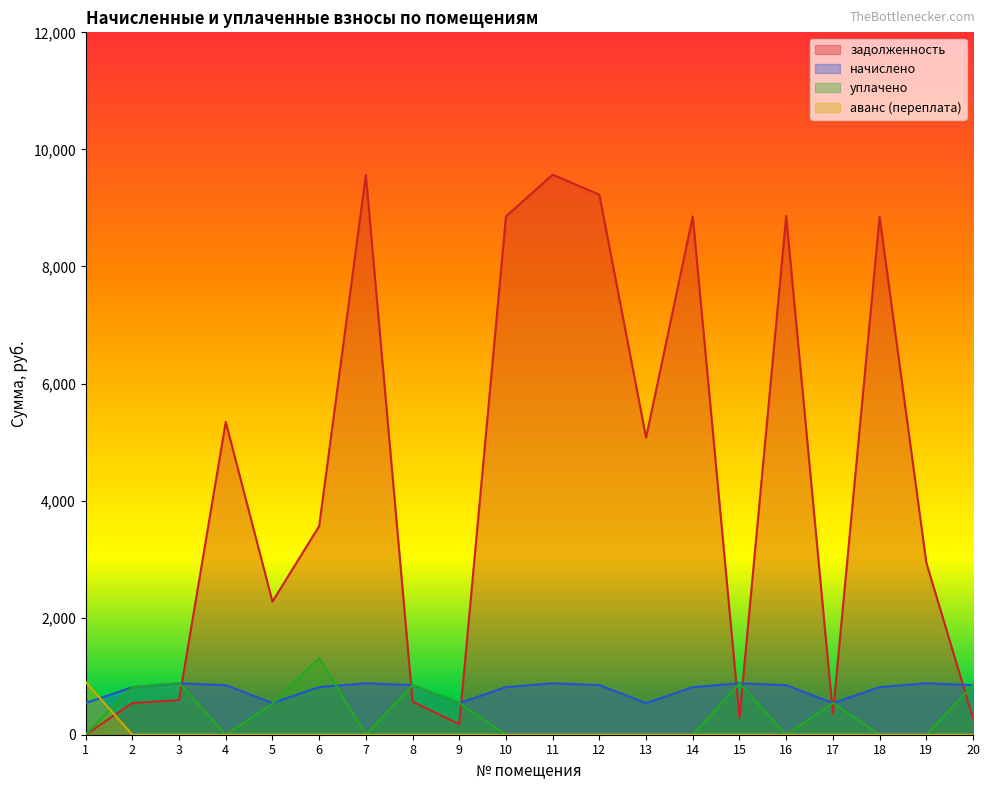

What are all the series names shown in the legend?

задолженность, начислено, уплачено, аванс (переплата)